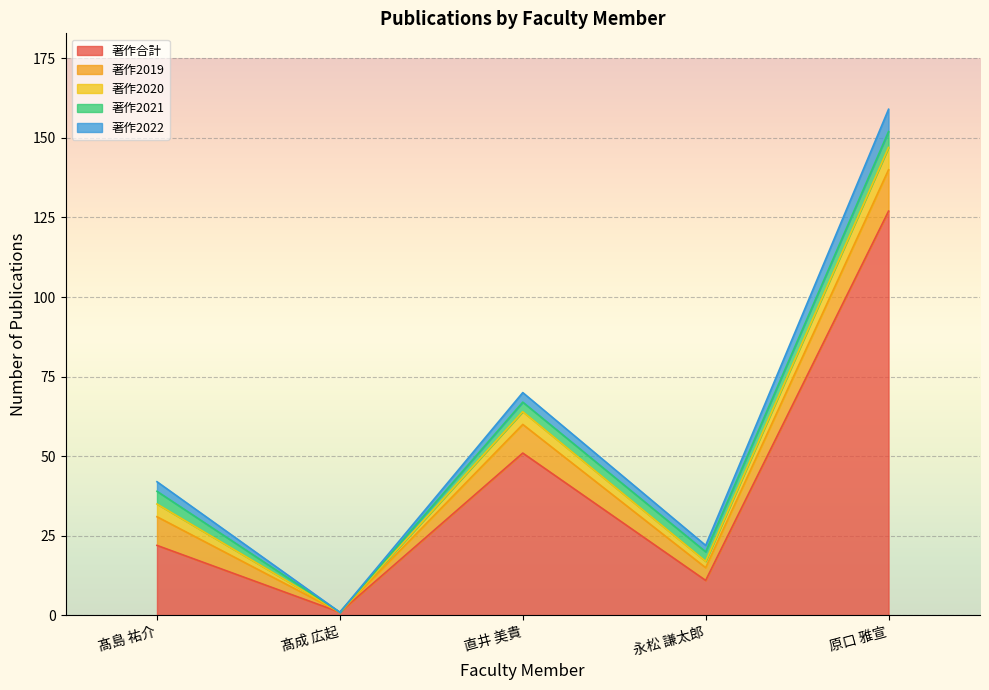

In 著作合計, how many points are lower than both neighbors (excluding endpoints)?

2